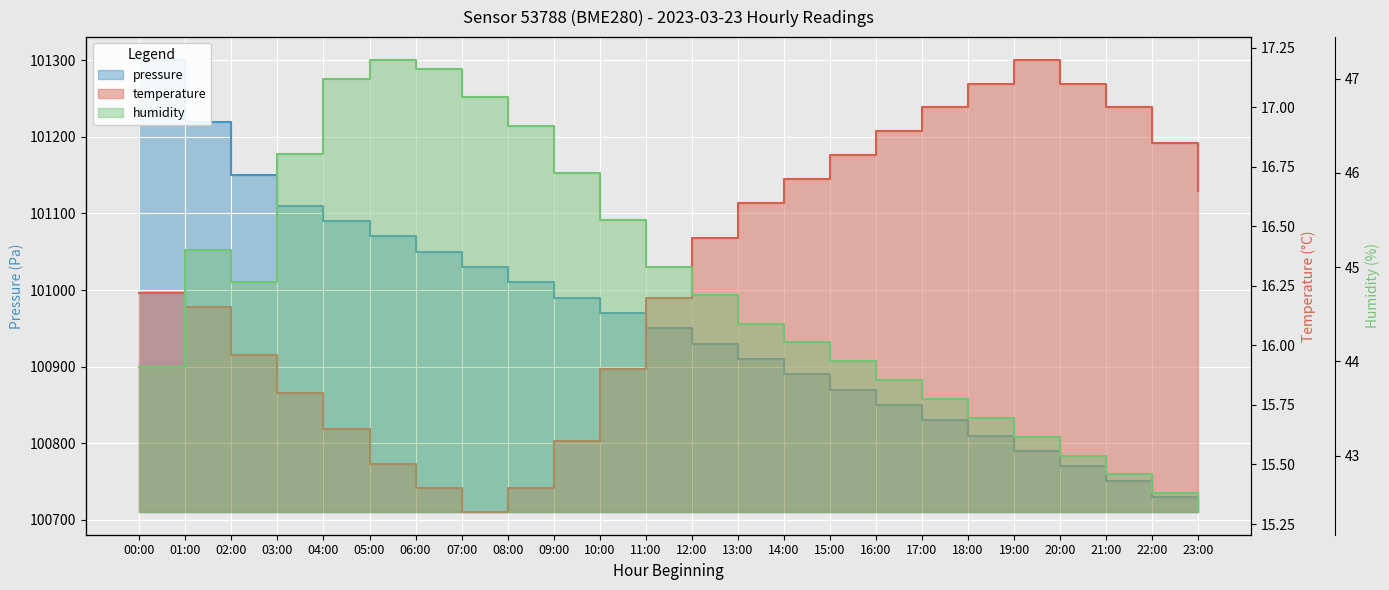

What are all the series names shown in the legend?

pressure, temperature, humidity